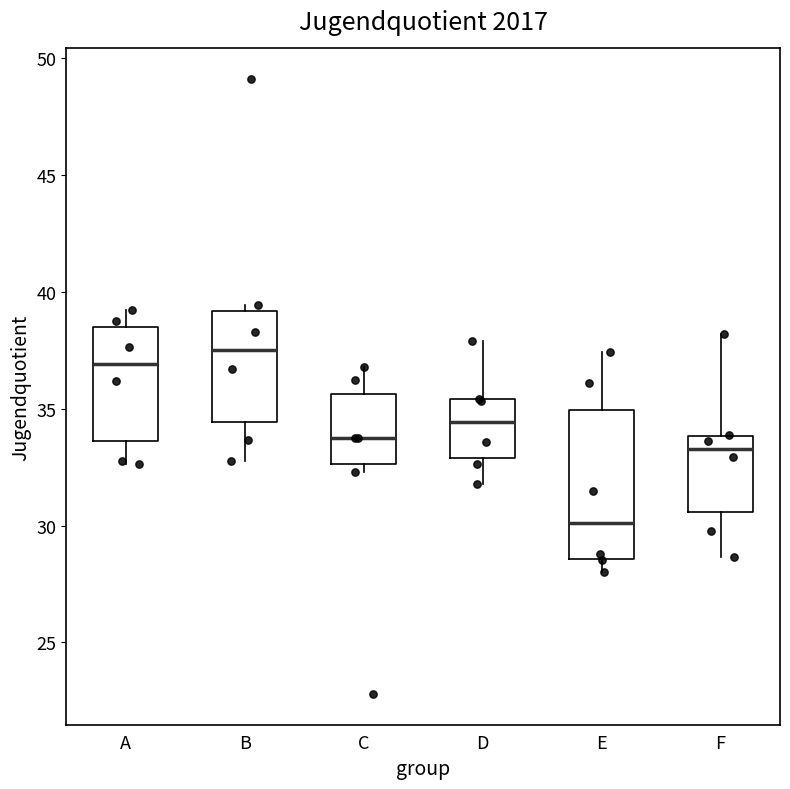

Which box has the lowest median line?

E